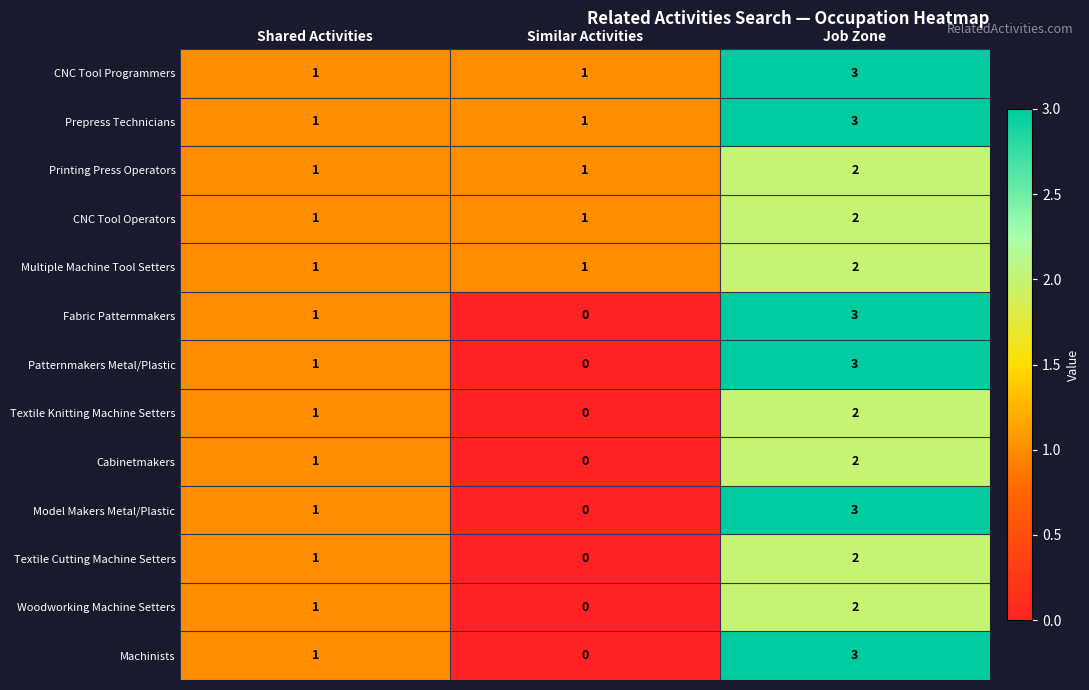

What is the maximum value shown in the chart?

3